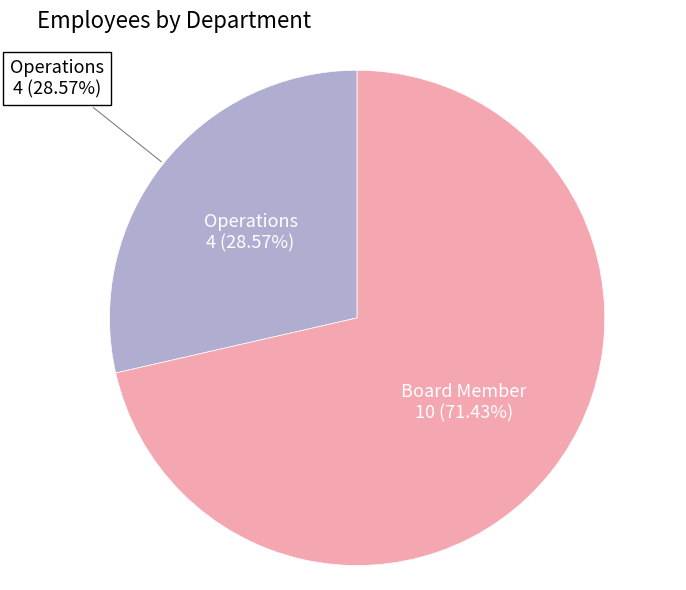

What is the total percentage of Operations and Board Member?

100.0%